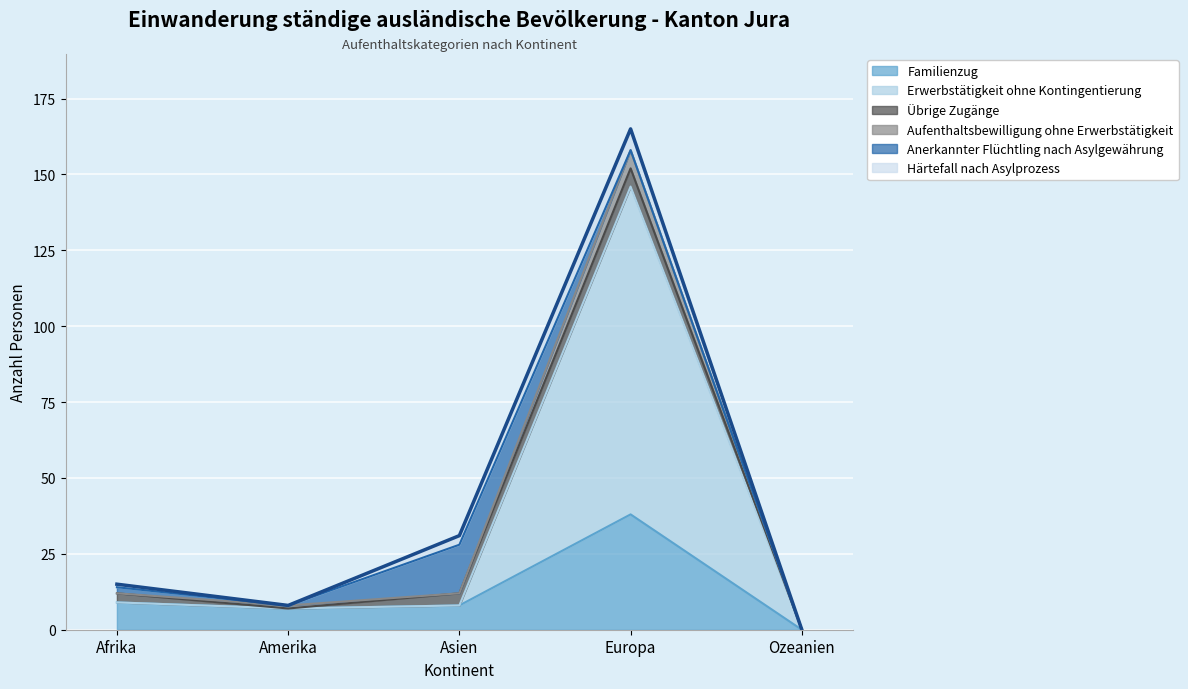

True or false: Familienzug has a value of 9 at Afrika.

True